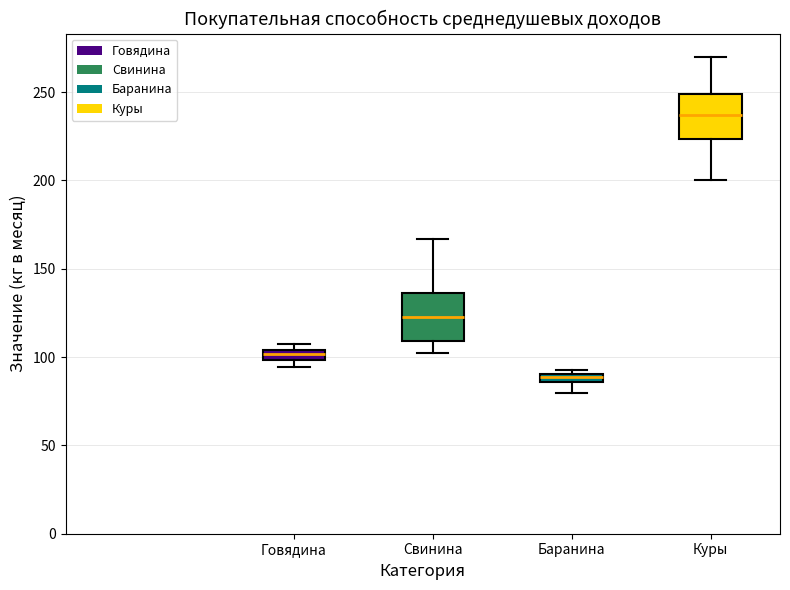

Which box's median line is the lowest?

Баранина